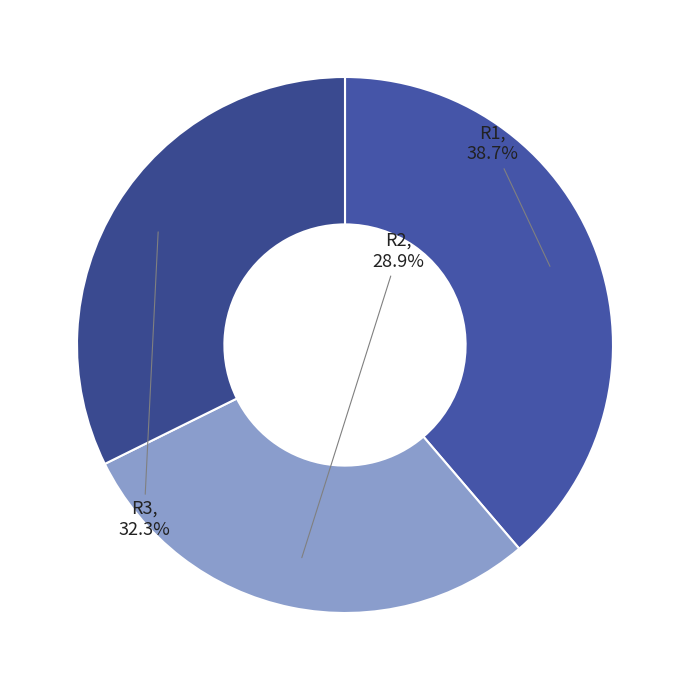

Rank the categories by value from lowest to highest.

R2, R3, R1